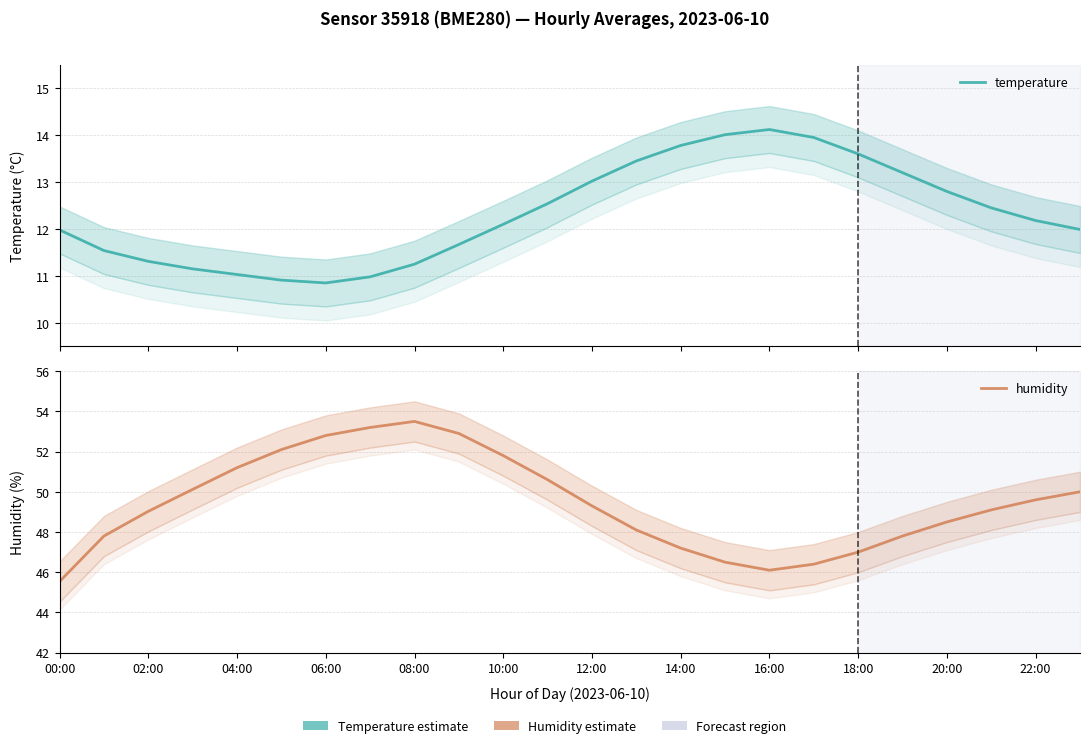

True or false: humidity has more than 2 points higher than both neighbors.

False